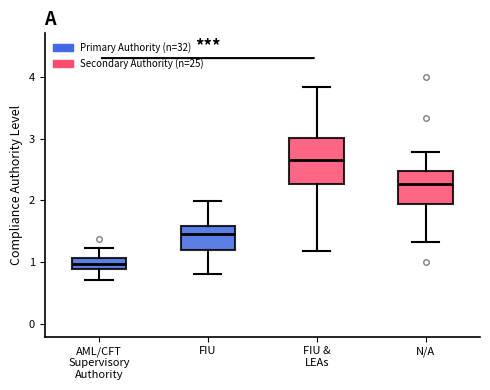

Comparing the boxes themselves (not the whiskers), which one is the tallest?

FIU & LEAs